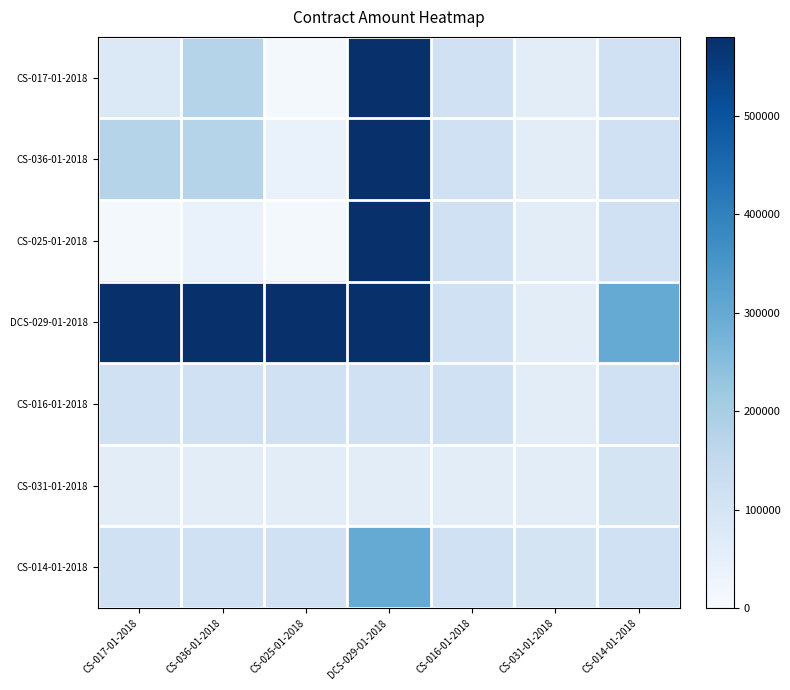

Reading left to right, transcribe all the data shown in this chart.

CS-017-01-2018: CS-017-01-2018=80000.0	CS-036-01-2018=175392.0	CS-025-01-2018=12000.0	DCS-029-01-2018=580000.0	CS-016-01-2018=116000.0	CS-031-01-2018=60000.0	CS-014-01-2018=117345.6
CS-036-01-2018: CS-017-01-2018=175392.0	CS-036-01-2018=175392.0	CS-025-01-2018=40000.0	DCS-029-01-2018=580000.0	CS-016-01-2018=116000.0	CS-031-01-2018=60000.0	CS-014-01-2018=117345.6
CS-025-01-2018: CS-017-01-2018=12000.0	CS-036-01-2018=40000.0	CS-025-01-2018=12000.0	DCS-029-01-2018=580000.0	CS-016-01-2018=116000.0	CS-031-01-2018=60000.0	CS-014-01-2018=117345.6
DCS-029-01-2018: CS-017-01-2018=580000.0	CS-036-01-2018=580000.0	CS-025-01-2018=580000.0	DCS-029-01-2018=580000.0	CS-016-01-2018=116000.0	CS-031-01-2018=60000.0	CS-014-01-2018=300000.0
CS-016-01-2018: CS-017-01-2018=116000.0	CS-036-01-2018=116000.0	CS-025-01-2018=116000.0	DCS-029-01-2018=116000.0	CS-016-01-2018=116000.0	CS-031-01-2018=60000.0	CS-014-01-2018=117345.6
CS-031-01-2018: CS-017-01-2018=60000.0	CS-036-01-2018=60000.0	CS-025-01-2018=60000.0	DCS-029-01-2018=60000.0	CS-016-01-2018=60000.0	CS-031-01-2018=60000.0	CS-014-01-2018=100000.0
CS-014-01-2018: CS-017-01-2018=117345.6	CS-036-01-2018=117345.6	CS-025-01-2018=117345.6	DCS-029-01-2018=300000.0	CS-016-01-2018=117345.6	CS-031-01-2018=100000.0	CS-014-01-2018=117345.6